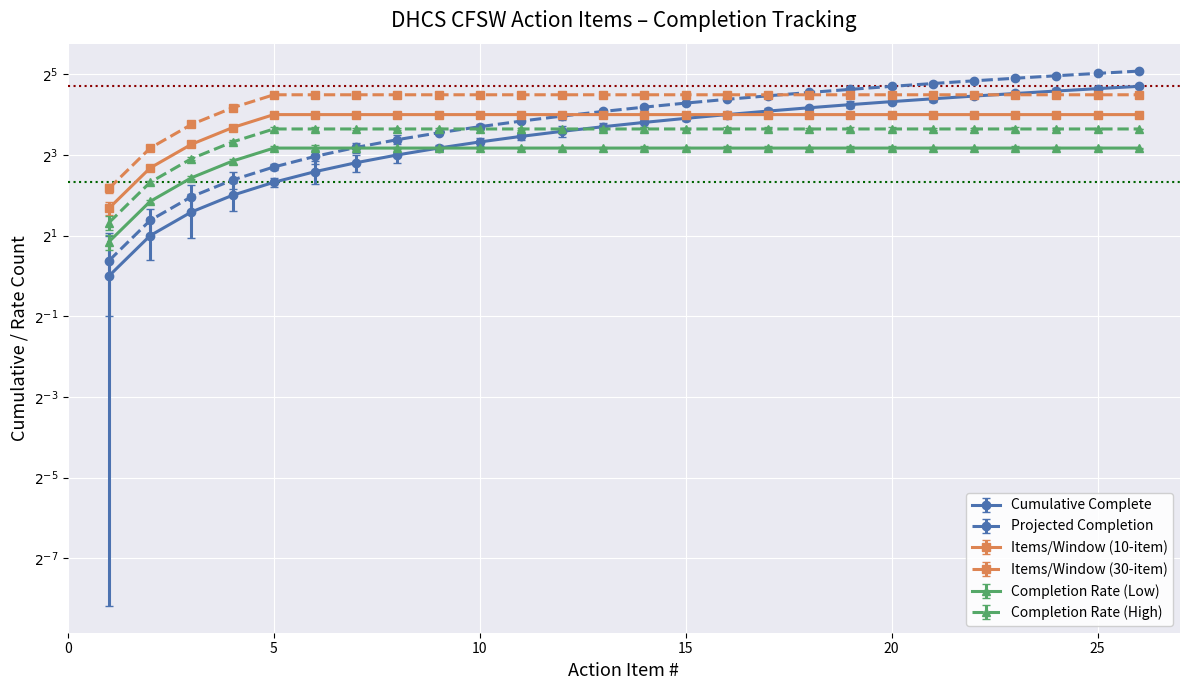

Rank the categories by value from lowest to highest.

1, 2, 3, 4, 5, 6, 7, 8, 9, 10, 11, 12, 13, 14, 15, 16, 17, 18, 19, 20, 21, 22, 23, 24, 25, 26